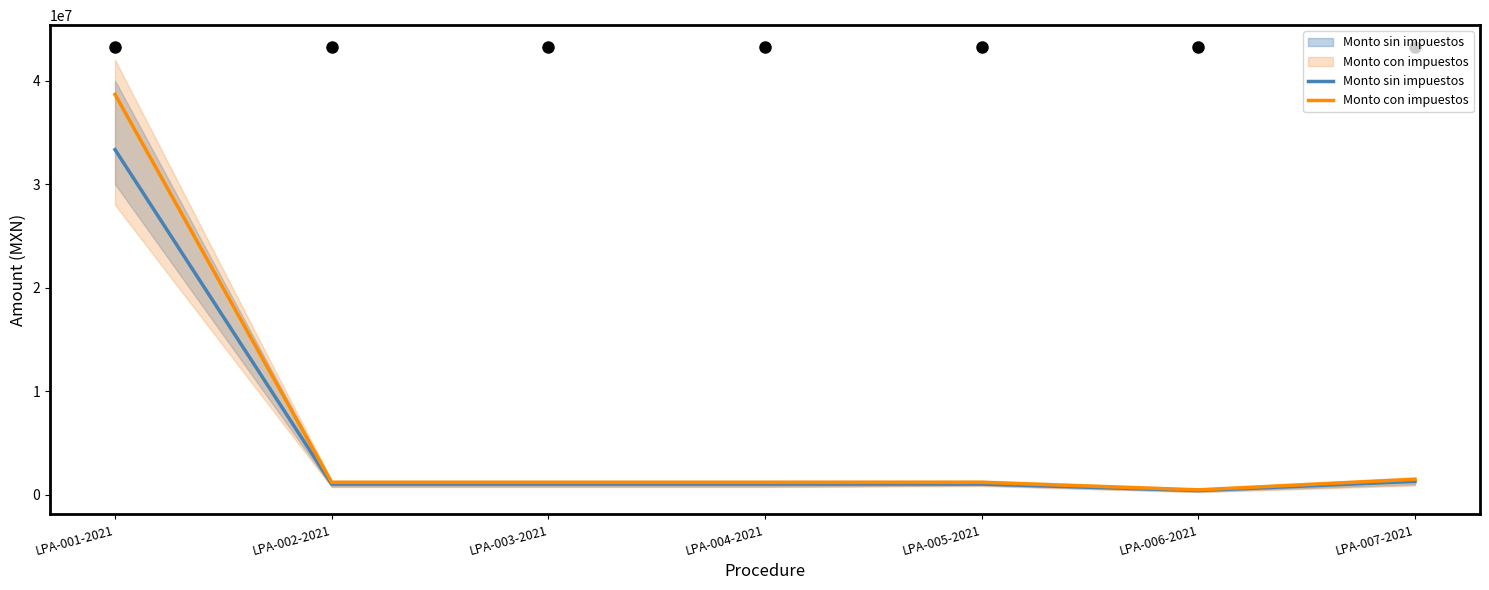

Which series has the widest spread of values?

Monto con impuestos